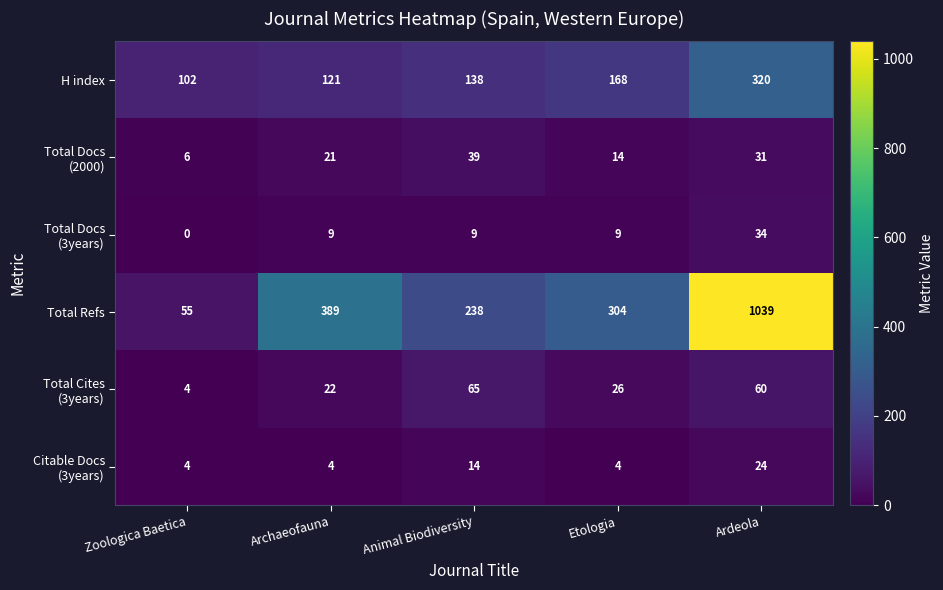

What is the total value across all series at Ardeola?

1508